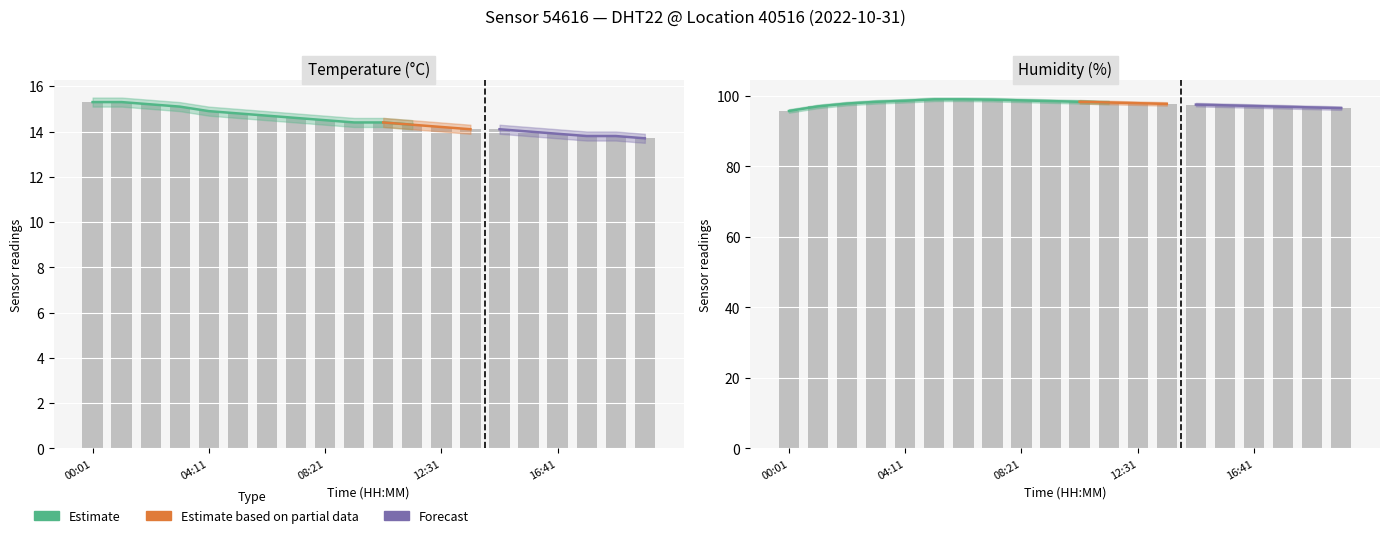

Is it true that temperature equals 5.0 at 06:16?

False